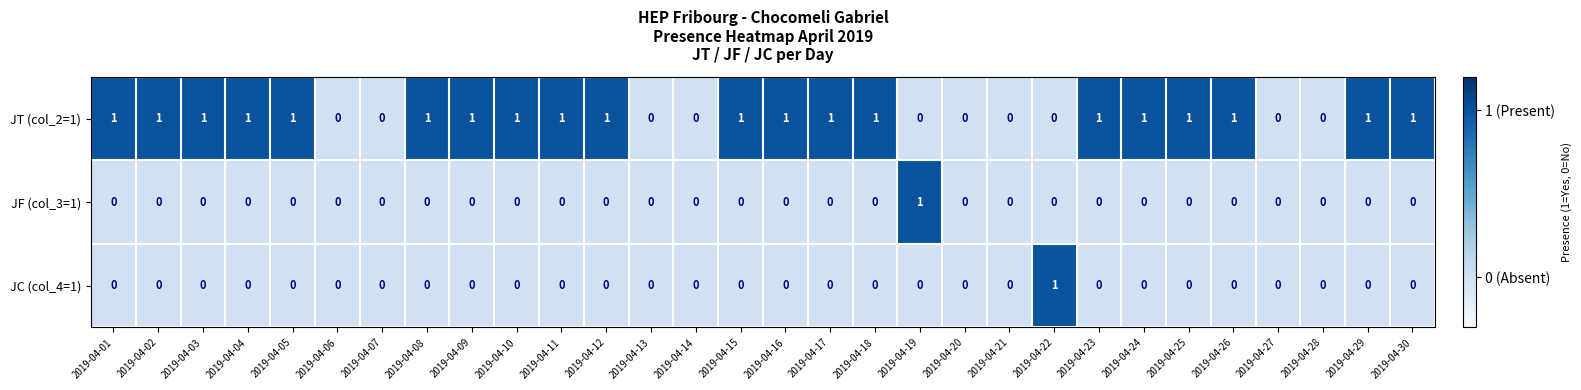

What is the sum of all JT (col_2=1) values?

20